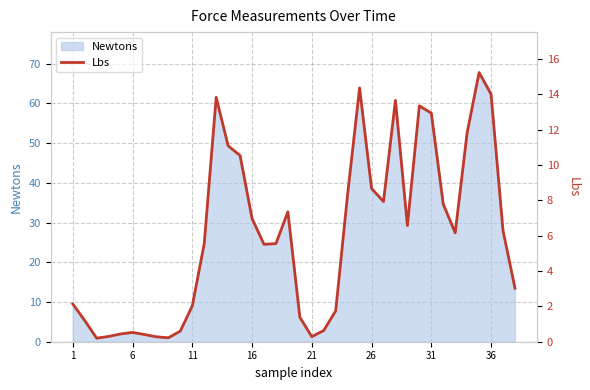

True or false: Newtons has a value of 31.0 at 16.

True